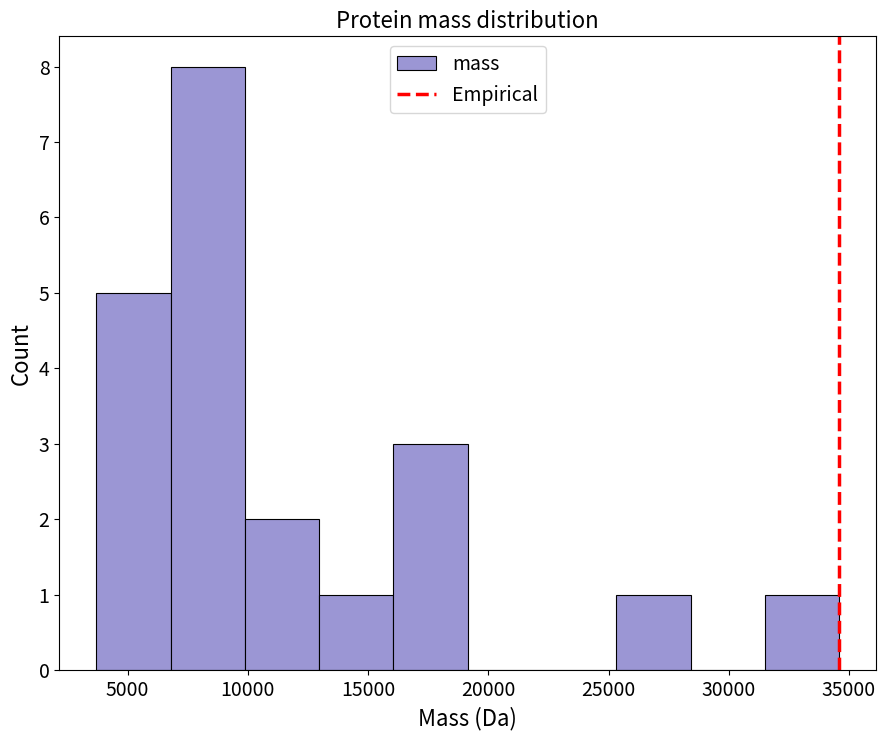

What is the height of the bar covering 7000 to 10000 on the x-axis? Neither the bar edges nor the heights are printed on the chart, so give them approximately, as read against the axes.

8